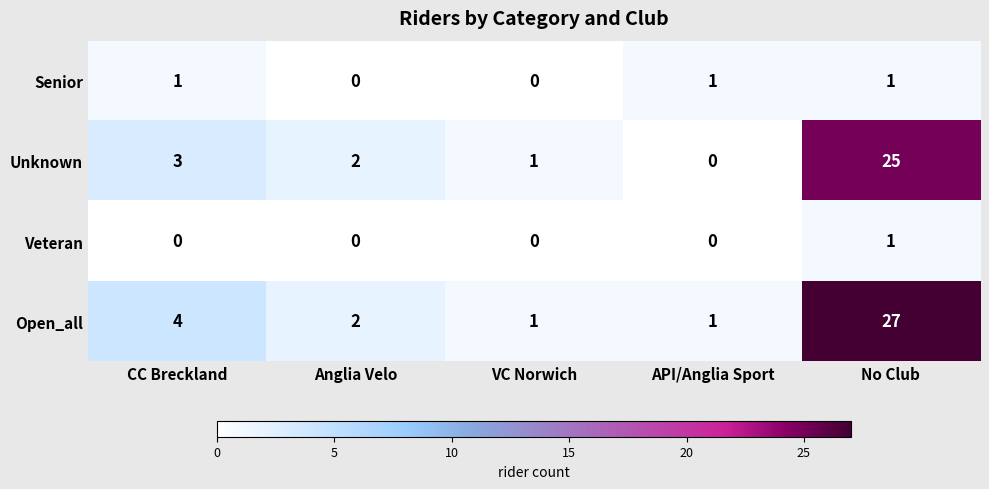

The Open_all series shows 27 at No Club. True or false?

True